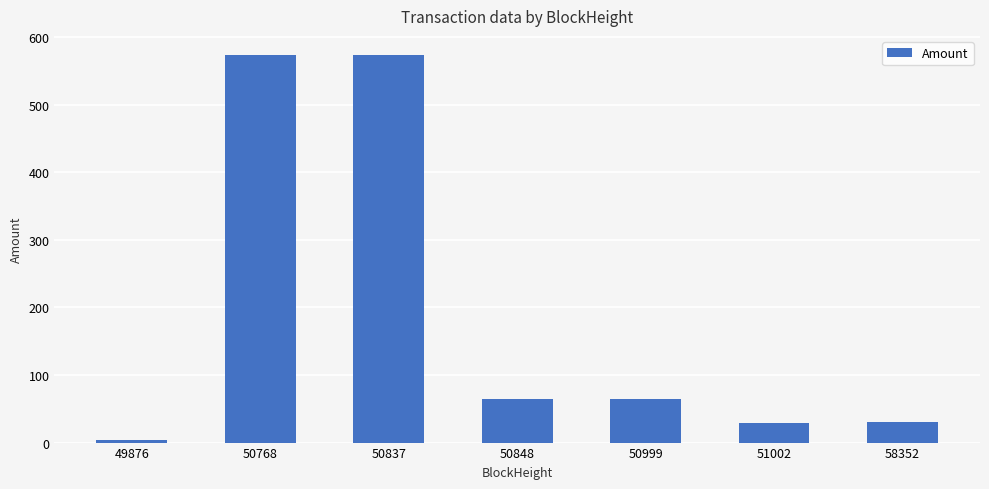

Is it true that the value at 58352 is 30.0?

True